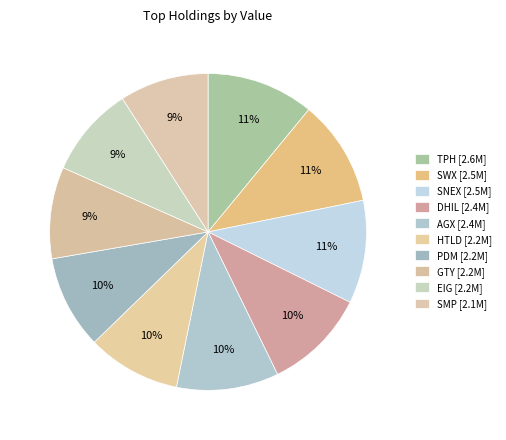

To the nearest percent, what is the difference between the largest and smallest slice percentages?

2%